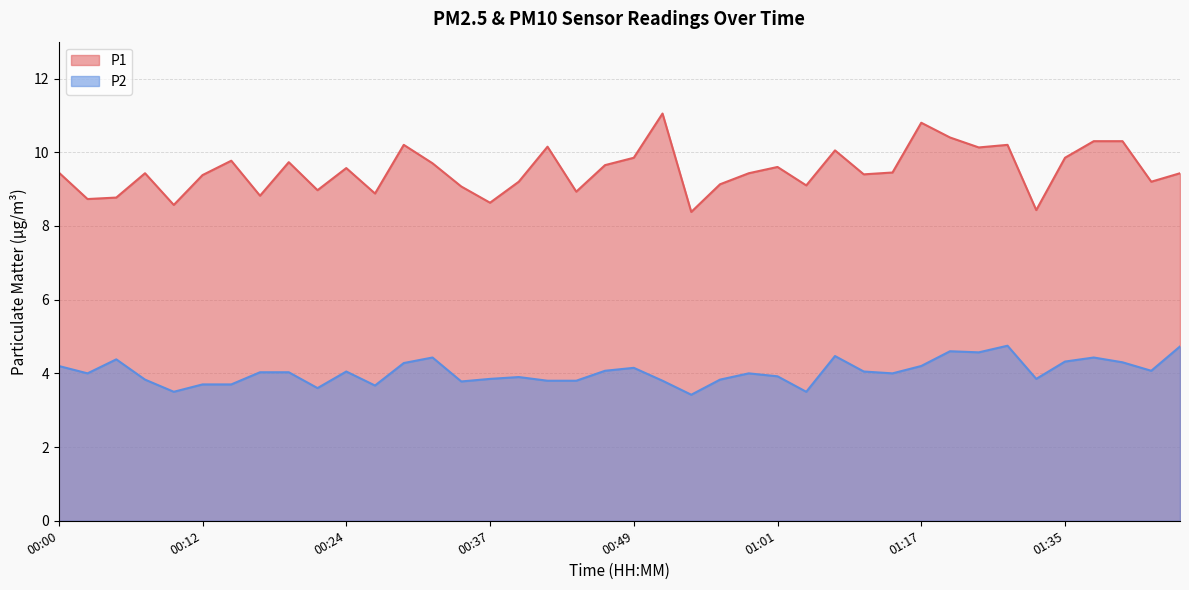

True or false: P1 and P2 cross at least once.

False